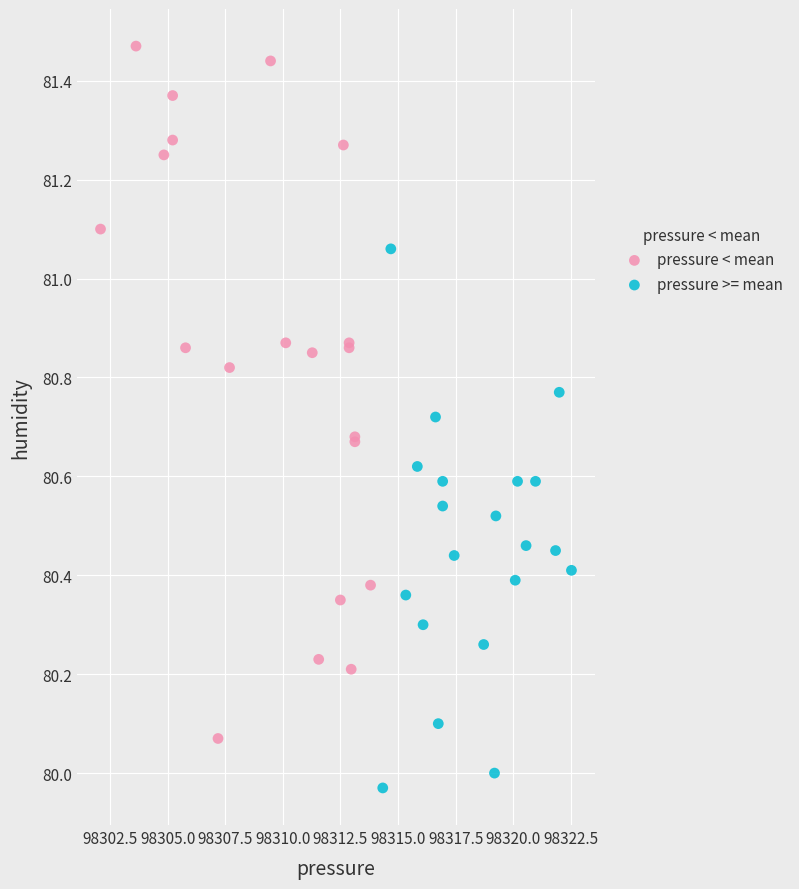

Which series contains the lowest Y value?

pressure >= mean